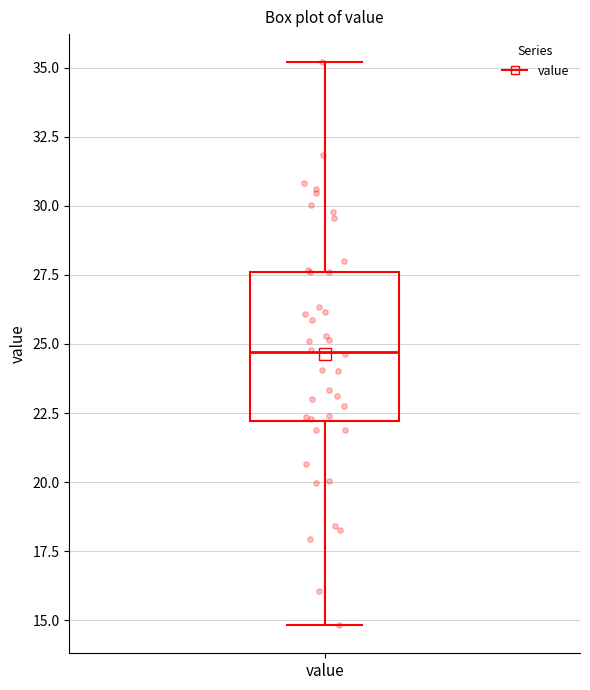

Transcribe this box plot: give where the median line is, the range the box spans, and where the two whiskers end, as read against the y-axis. The values are not printed on the chart, so give them approximately, as read against the axis.

median 24.5, box 22.0 to 27.5, whiskers 15.0 to 35.0